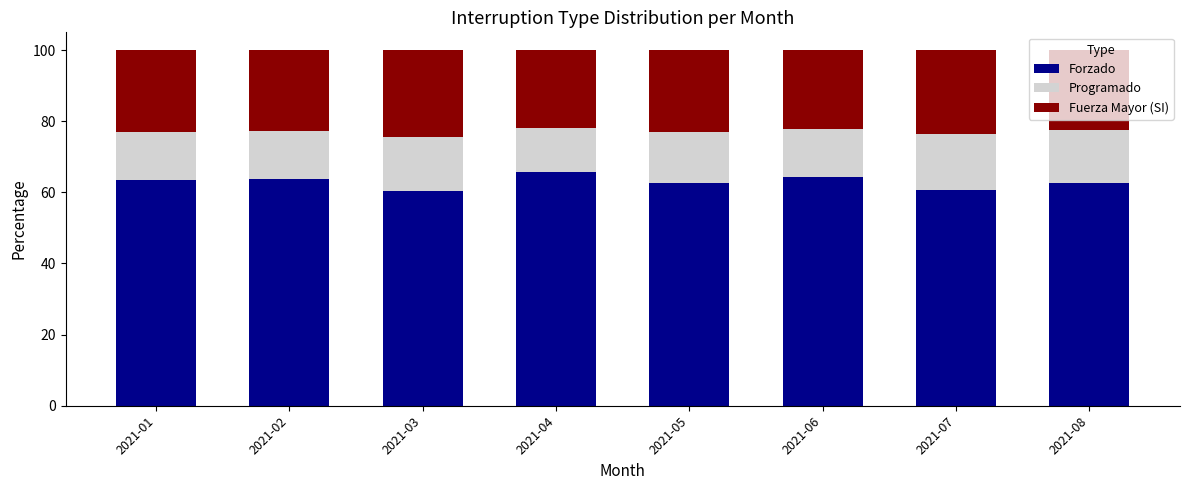

What value does the Forzado series have at 2021-02?

63.6